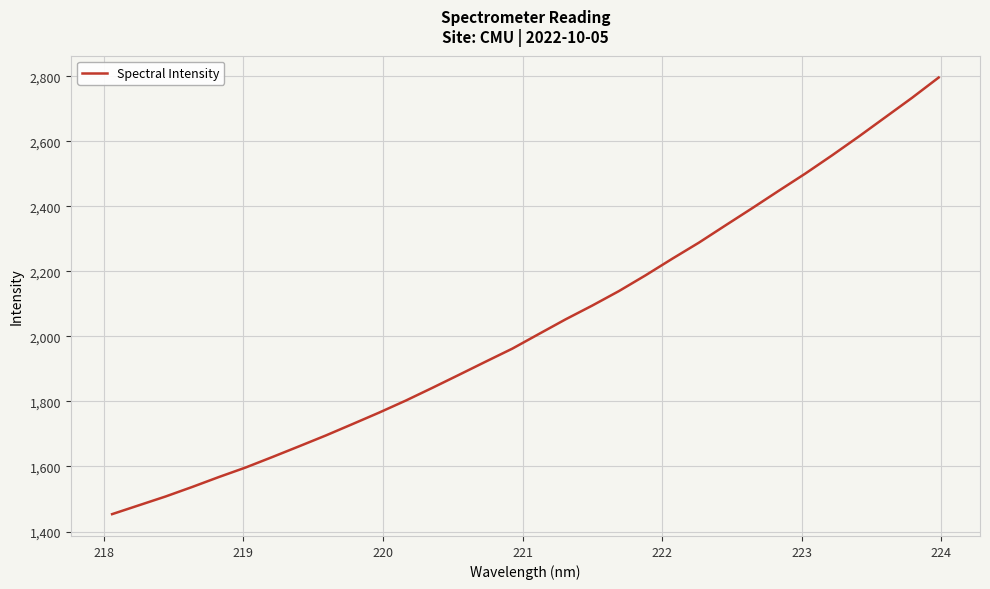

What is the minimum value shown in the chart?

1453.4